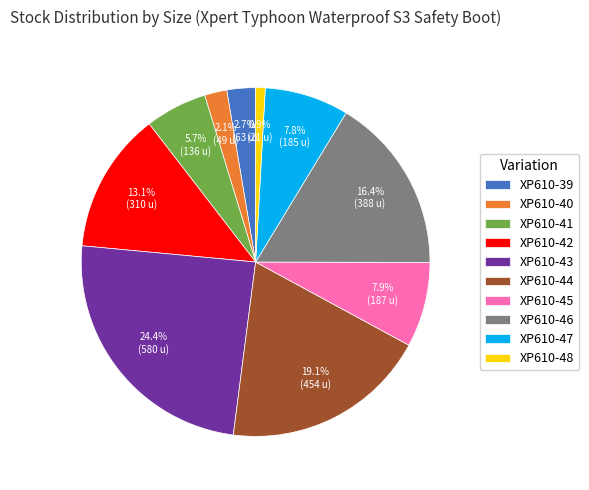

Which slice is the largest?

XP610-43